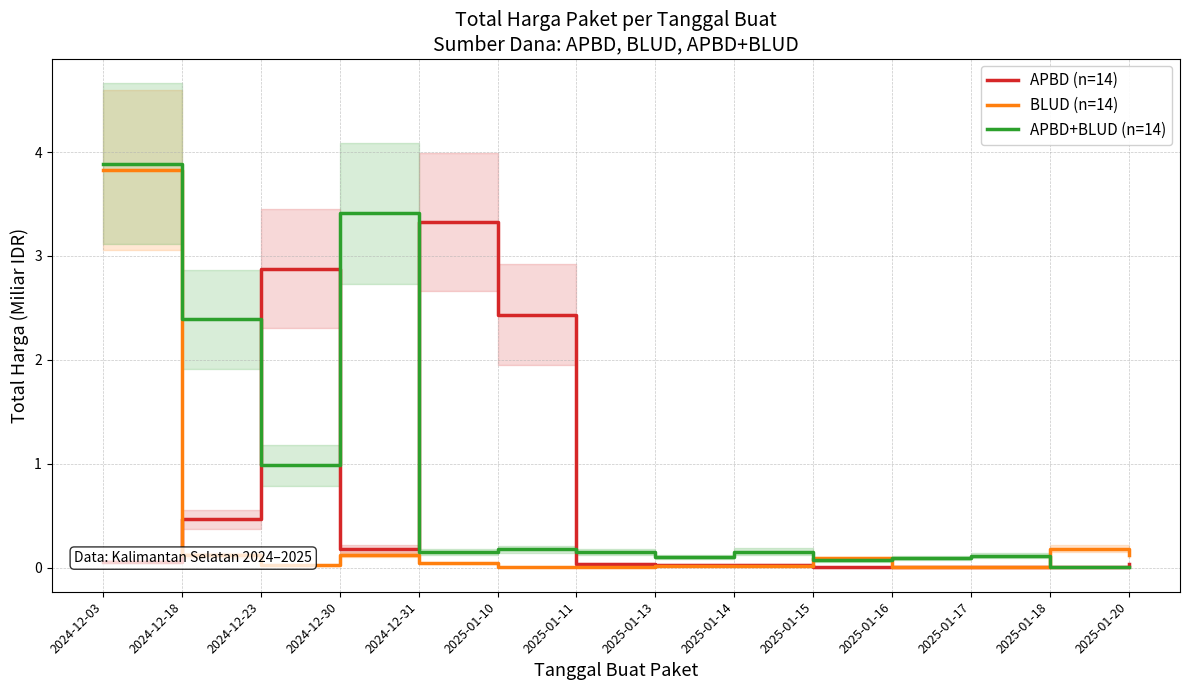

Where is the first local maximum for BLUD (n=14)?

2024-12-30